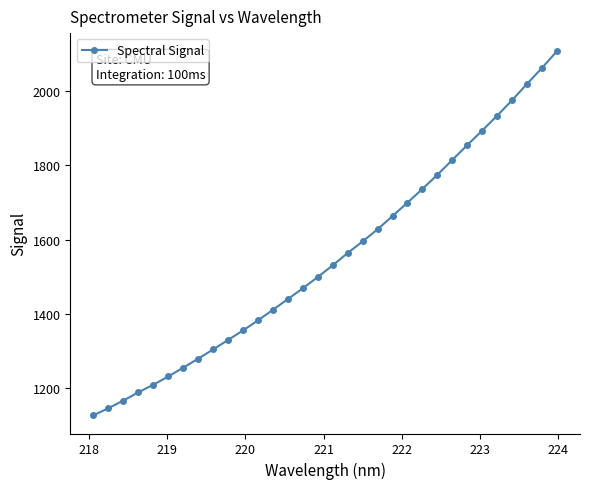

What is the value of the 18th point from the left?

1563.6